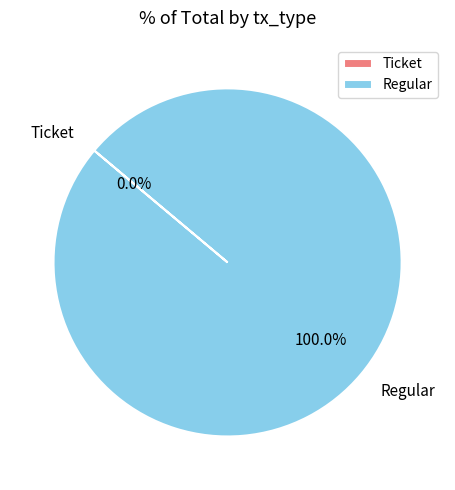

Rank the categories by value from highest to lowest.

Regular, Ticket